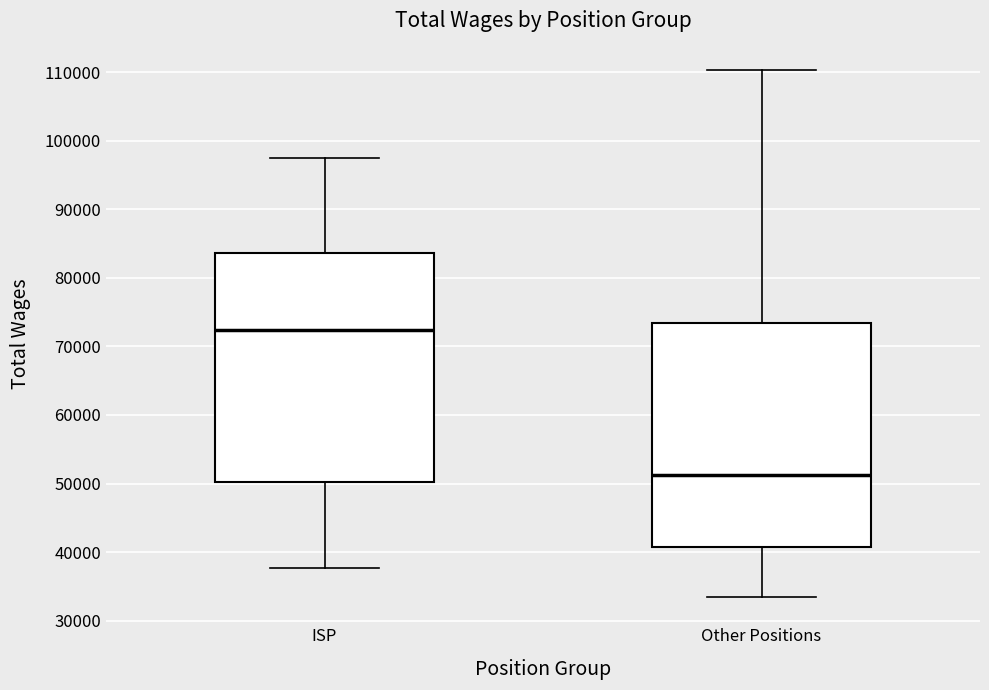

Which box's median line is the highest?

ISP